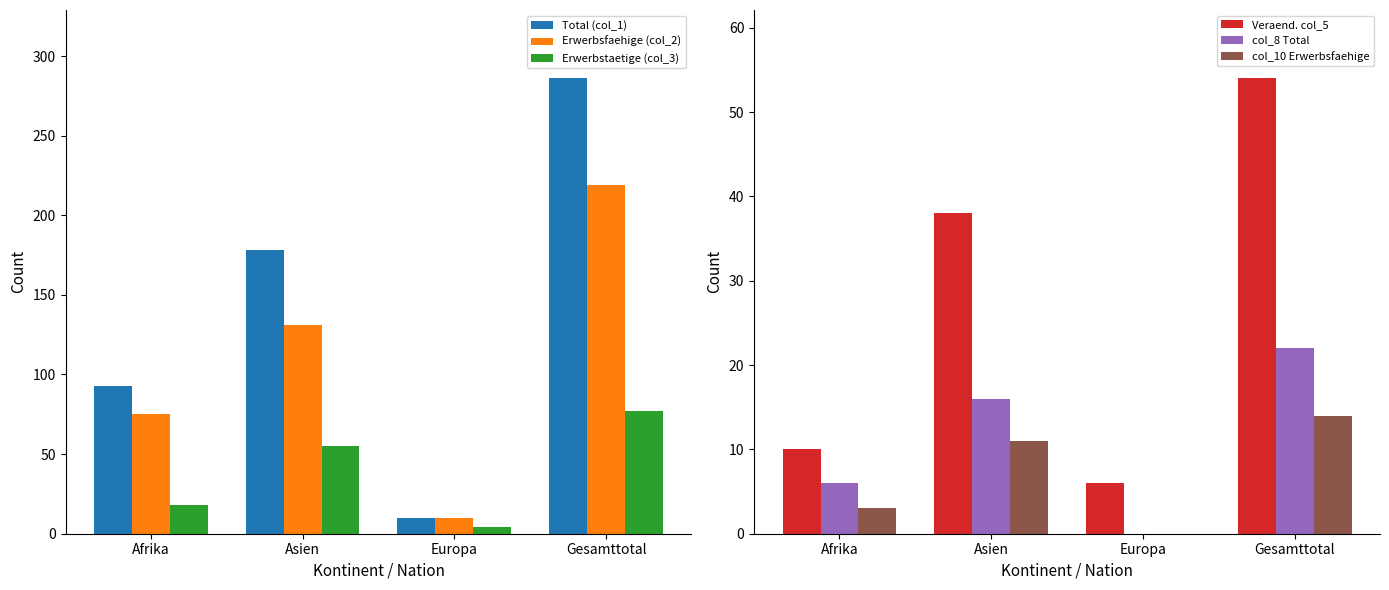

Reading left to right, extract all data points from this chart.

Total (col_1): Afrika=93	Asien=178	Europa=10	Gesamttotal=286
Erwerbsfaehige (col_2): Afrika=75	Asien=131	Europa=10	Gesamttotal=219
Erwerbstaetige (col_3): Afrika=18	Asien=55	Europa=4	Gesamttotal=77
Veraend. col_5: Afrika=10	Asien=38	Europa=6	Gesamttotal=54
col_8 Total: Afrika=6	Asien=16	Europa=0	Gesamttotal=22
col_10 Erwerbsfaehige: Afrika=3	Asien=11	Europa=0	Gesamttotal=14